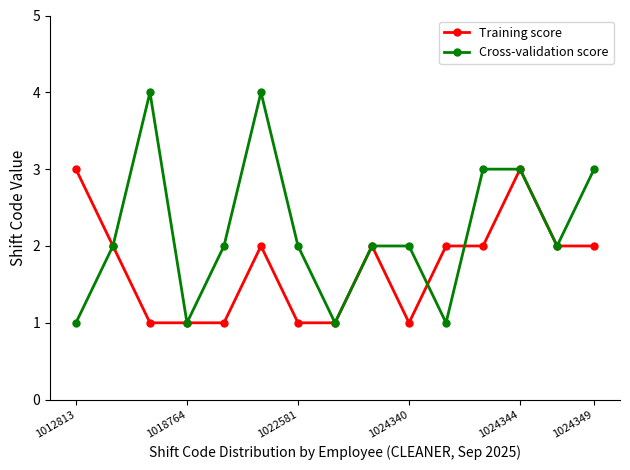

How many interior local valleys does the Cross-validation score series have?

4